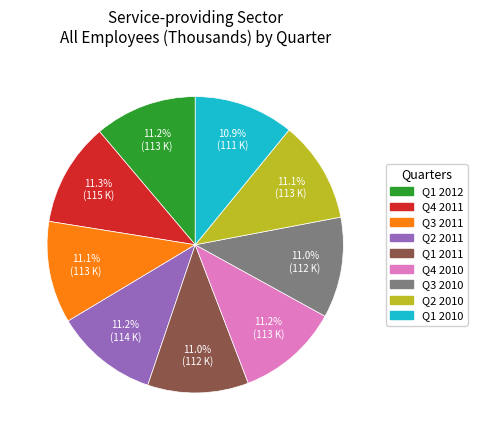

To the nearest percent, what is the average slice percentage?

11%